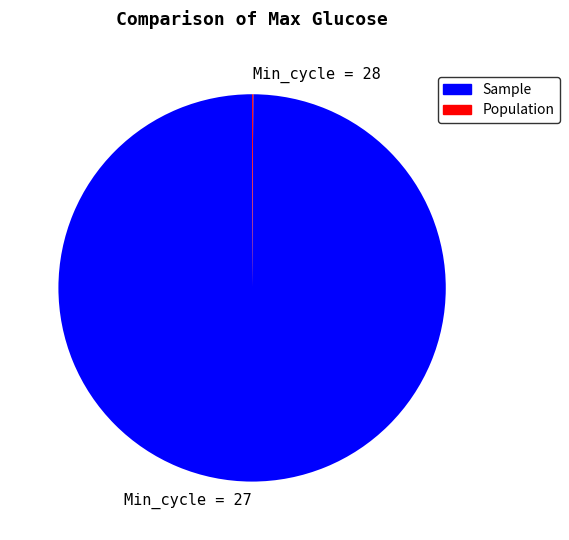

Is there a majority slice in this chart?

Yes